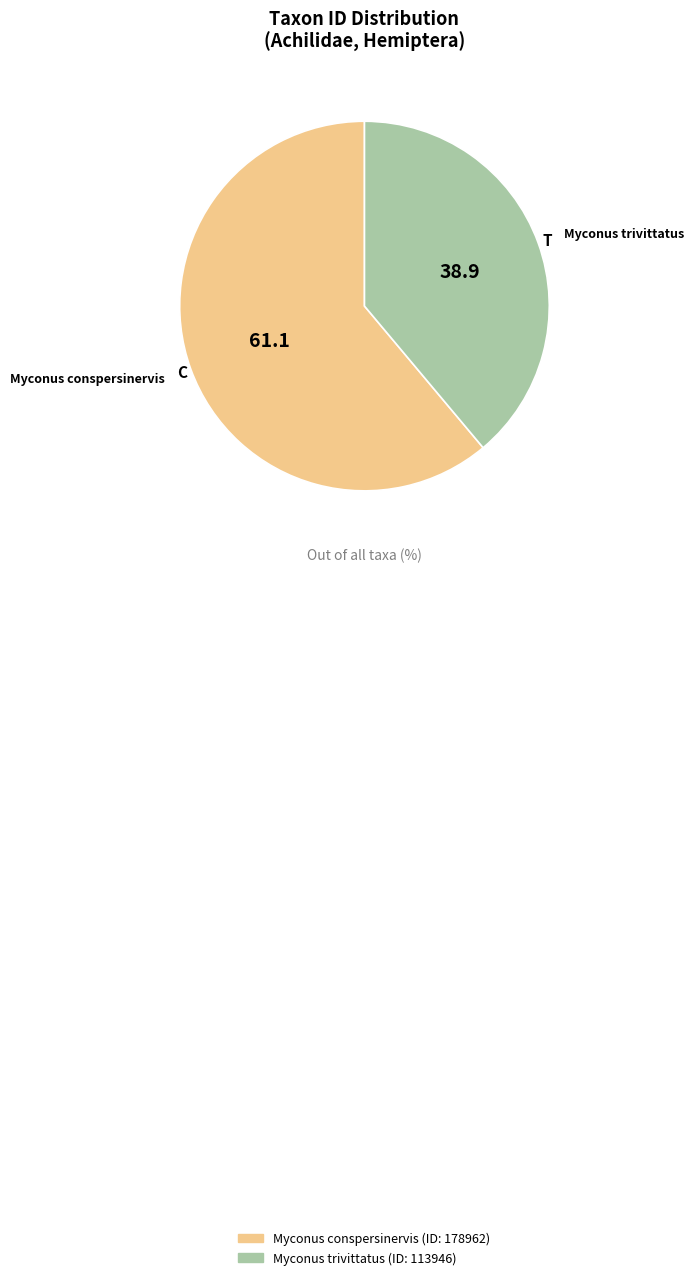

Approximately how many times larger is the value at Myconus trivittatus compared to Myconus conspersinervis?

0.6